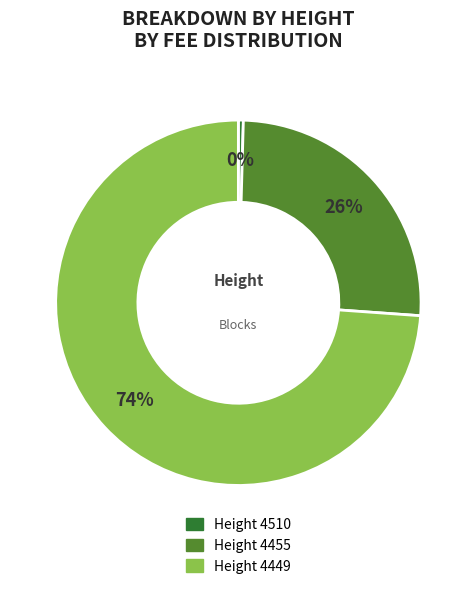

To the nearest percent, what is the average slice percentage?

33%